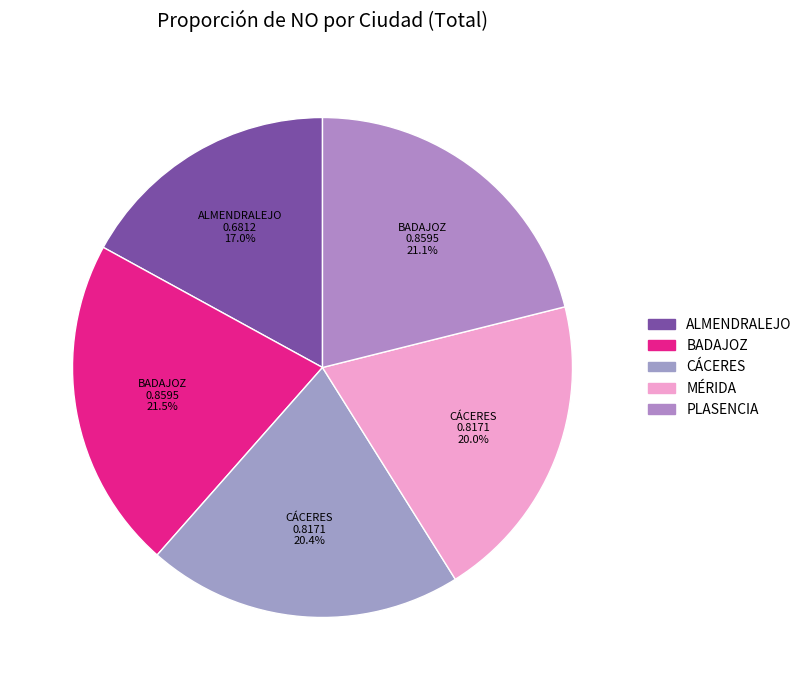

Does BADAJOZ represent more than half of the total?

No